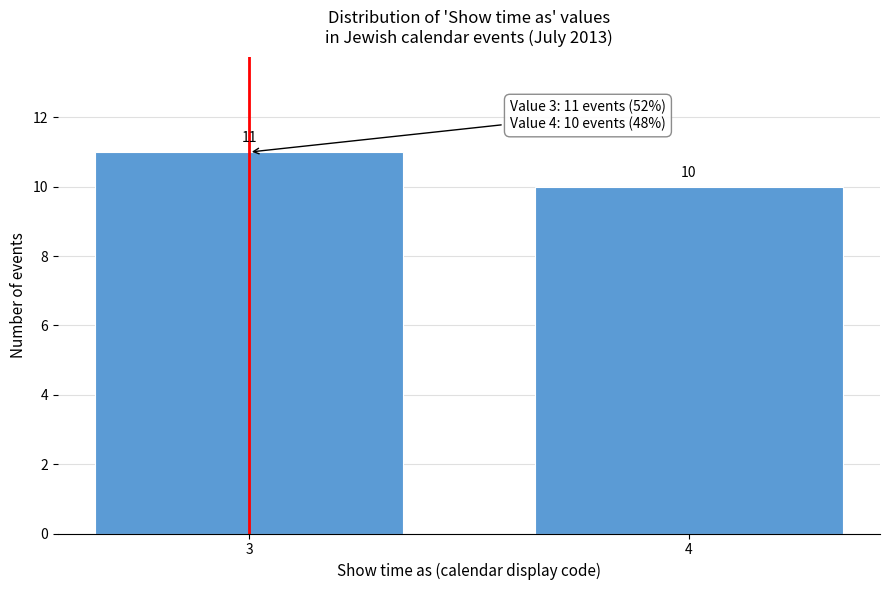

Reading right to left, transcribe all the data shown in this chart.

10	11